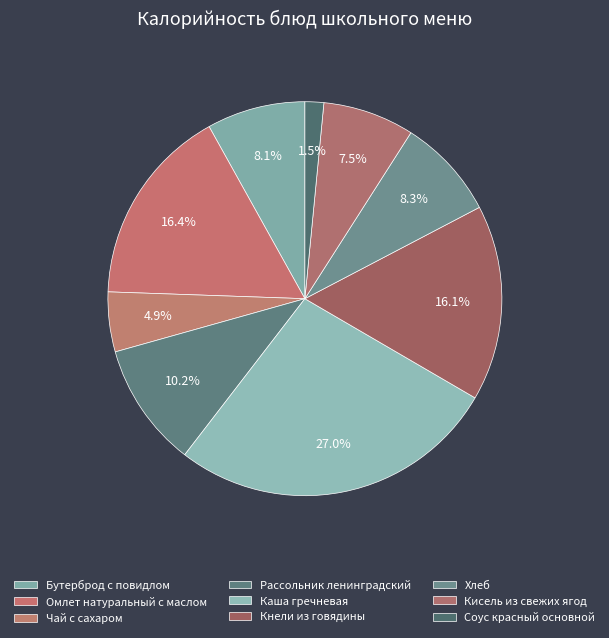

Does Кисель из свежих ягод represent more than half of the total?

No